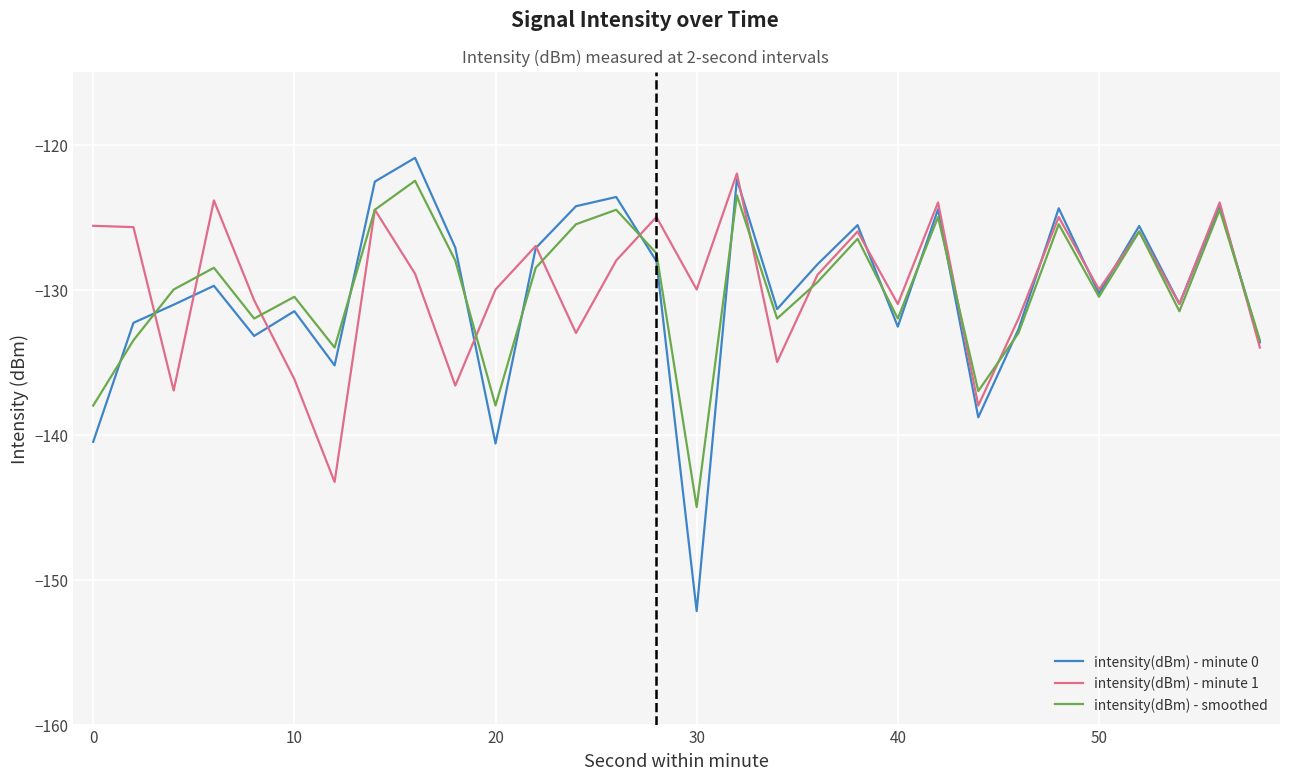

Does the chart have visible grid lines?

Yes